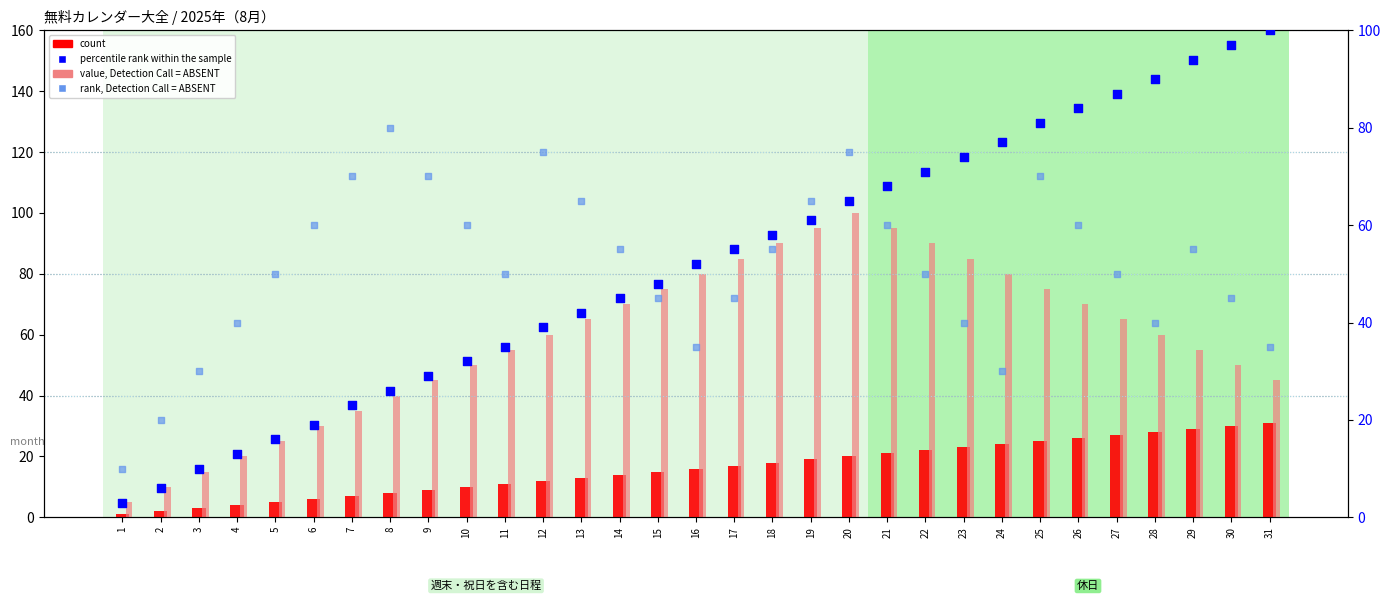

At which category is the sum across all series the highest?

20